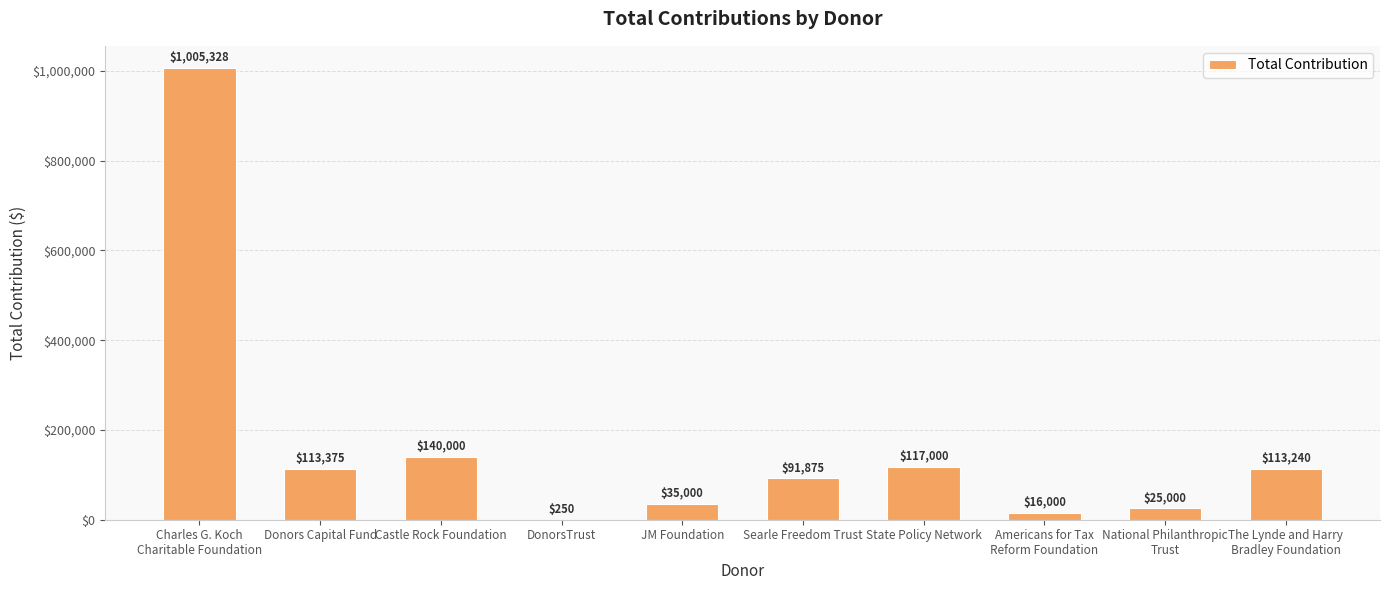

What is the sum of all values?

1657068